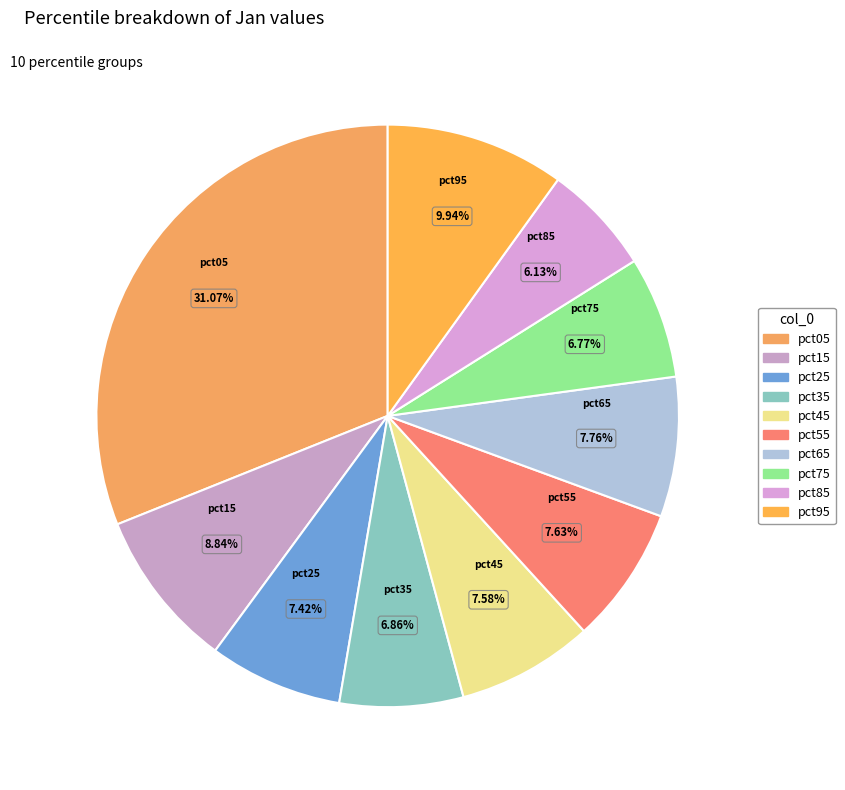

How many slices are in this pie chart?

10